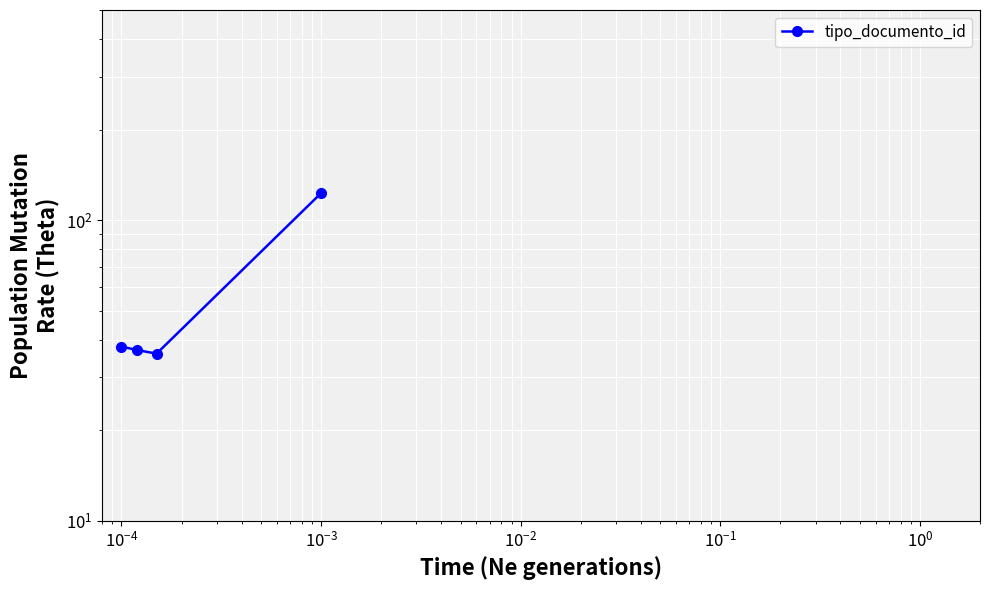

True or false: there are more than 2 points higher than both neighbors.

False